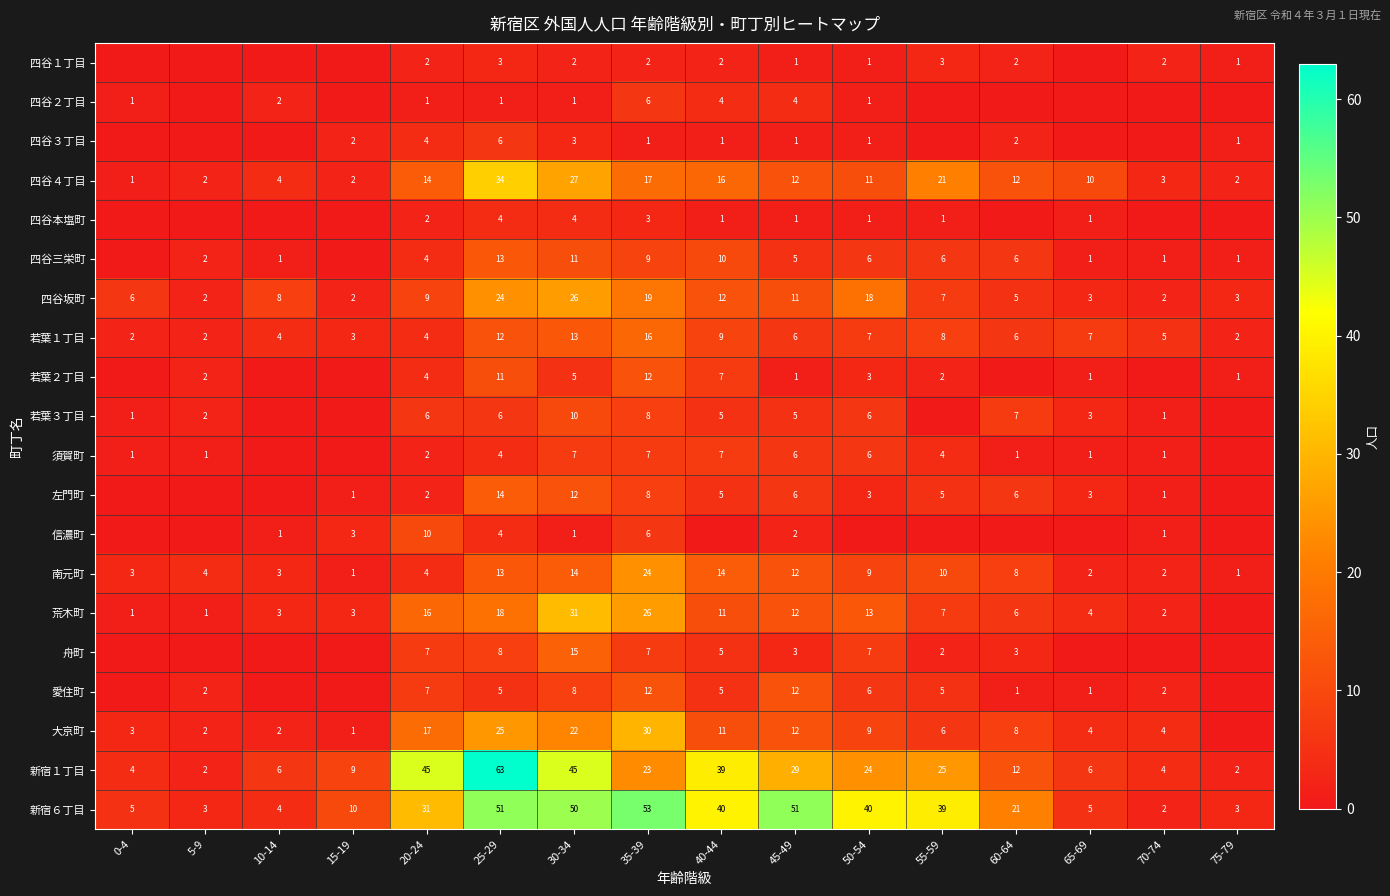

Is the value of 四谷４丁目 at 45-49 greater than the value of 須賀町 at 25-29?

Yes